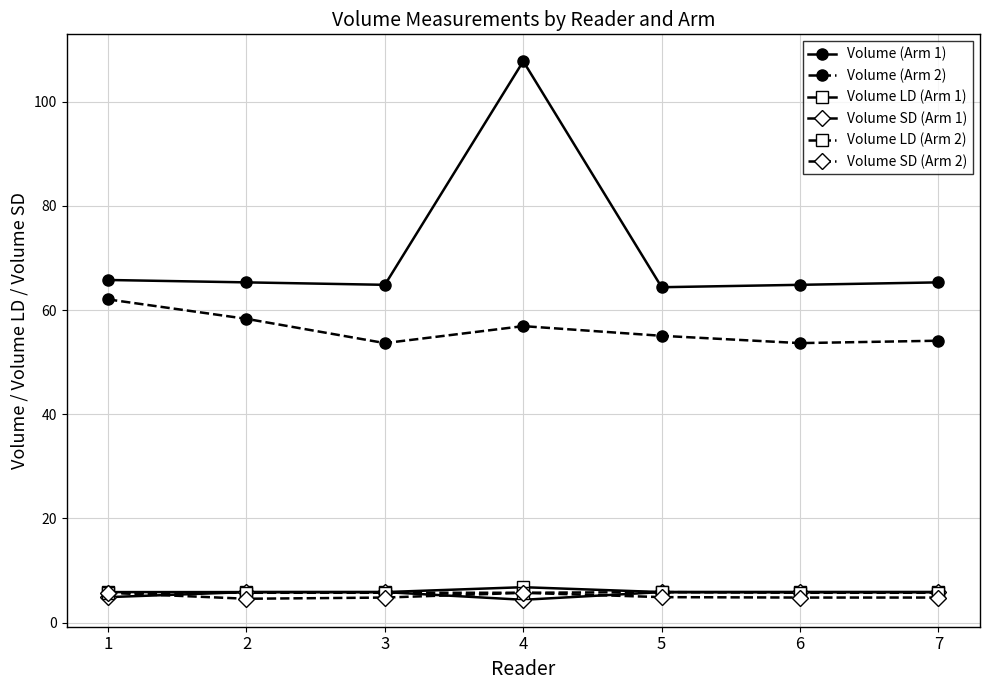

What is the greatest value displayed?

107.8